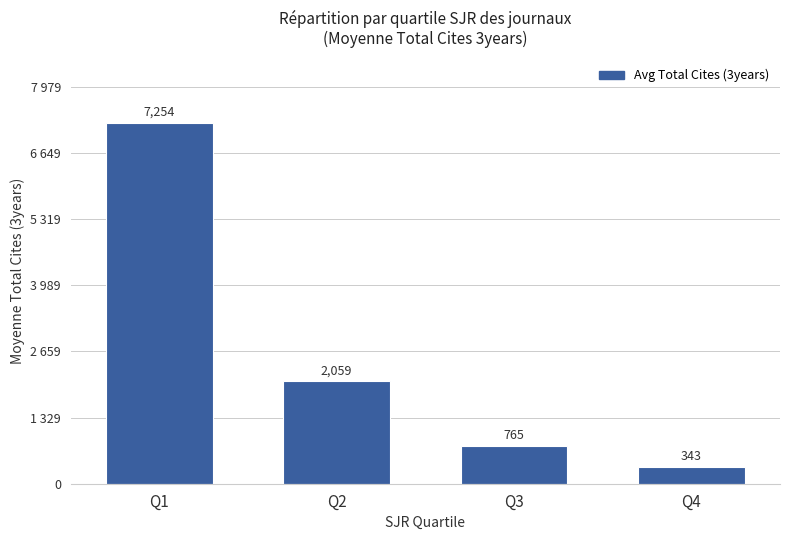

Rank the categories by value from highest to lowest.

Q1, Q2, Q3, Q4